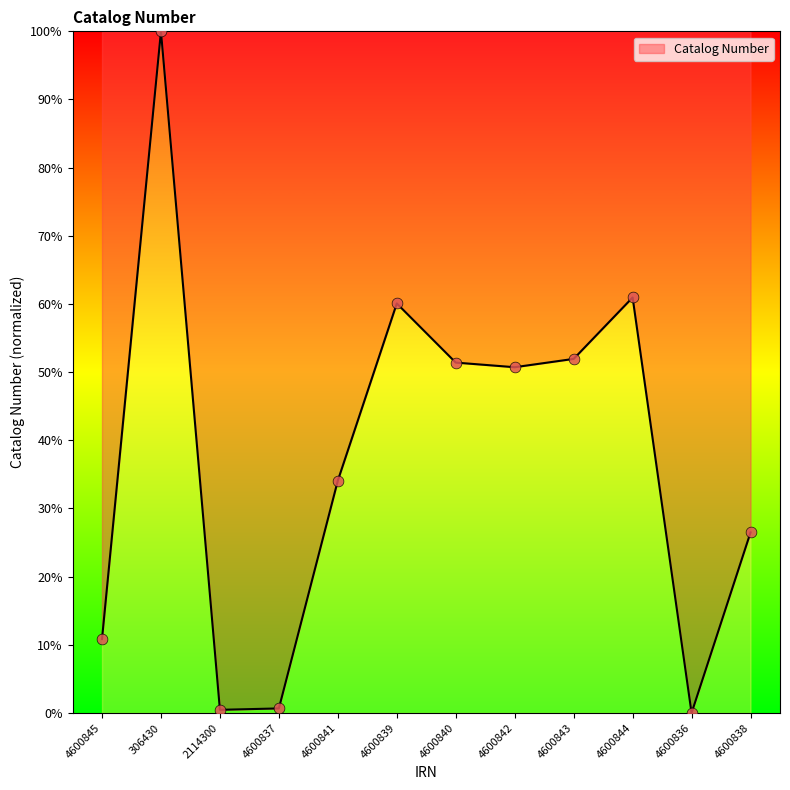

Between 2114300 and 4600839, which is larger?

4600839